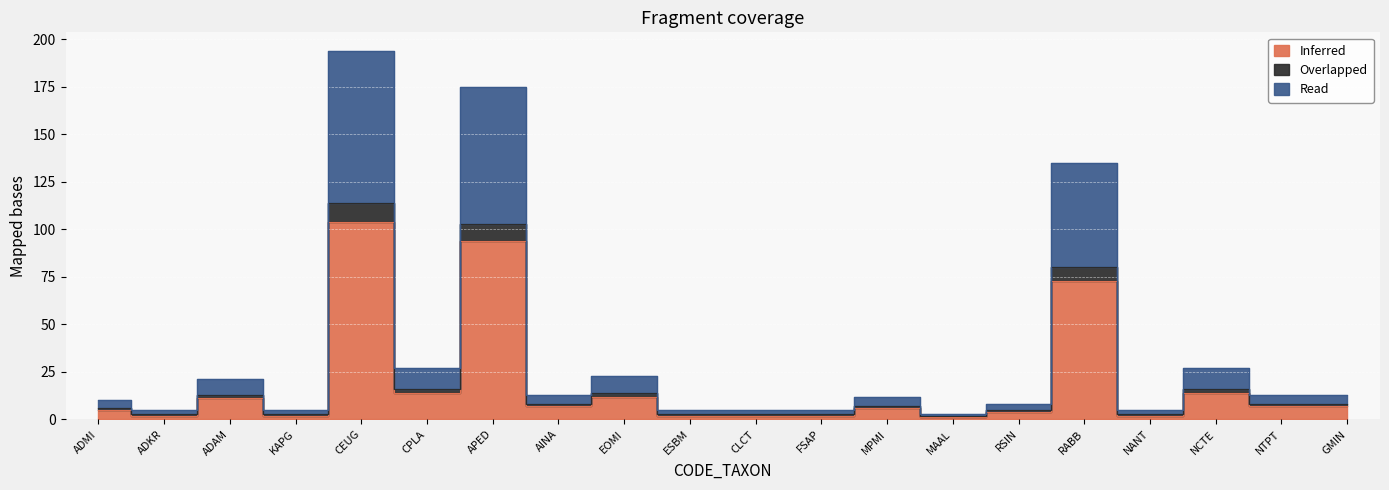

How many values in the Inferred series exceed 7?

7